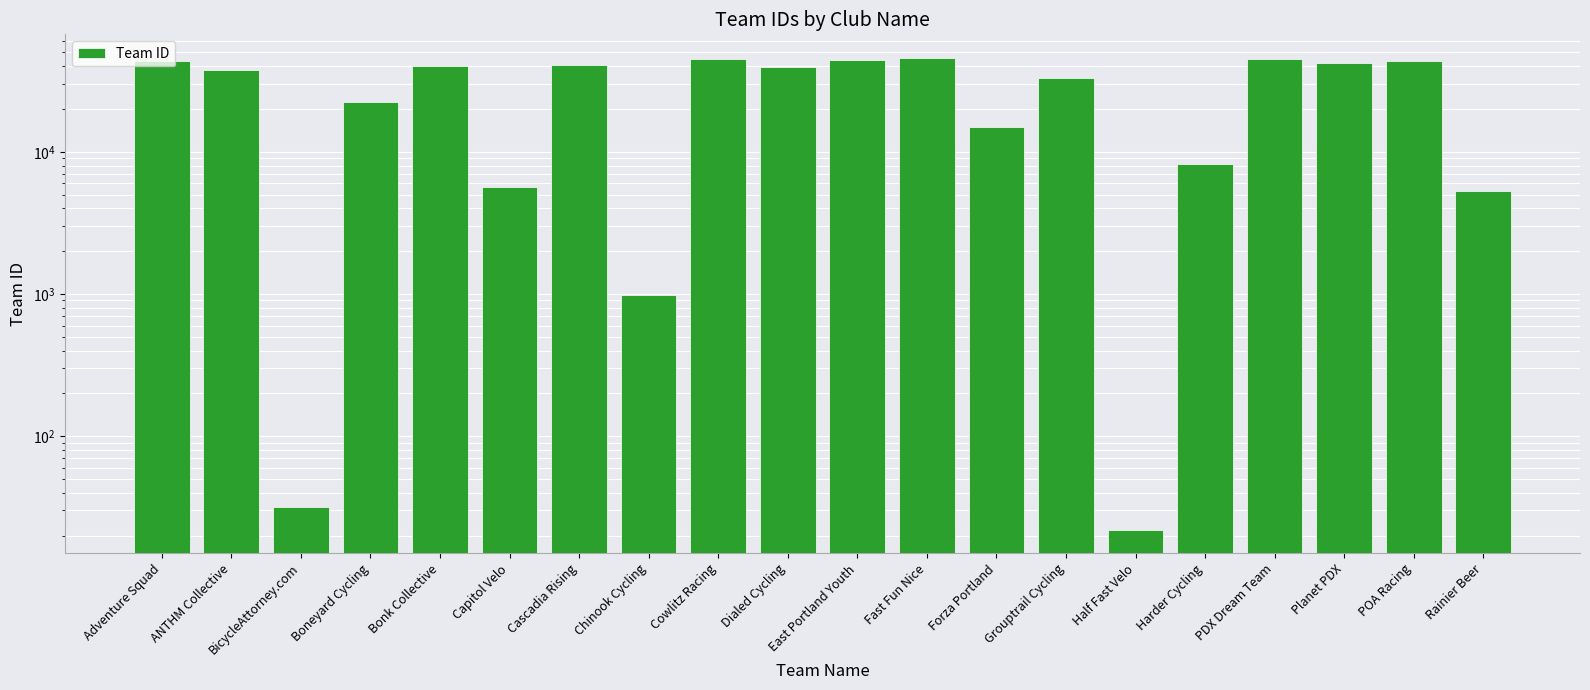

Rank the categories by value from highest to lowest.

Fast Fun Nice, Cowlitz Racing, PDX Dream Team, East Portland Youth, Adventure Squad, POA Racing, Planet PDX, Cascadia Rising, Bonk Collective, Dialed Cycling, ANTHM Collective, Grouptrail Cycling, Boneyard Cycling, Forza Portland, Harder Cycling, Capitol Velo, Rainier Beer, Chinook Cycling, BicycleAttorney.com, Half Fast Velo